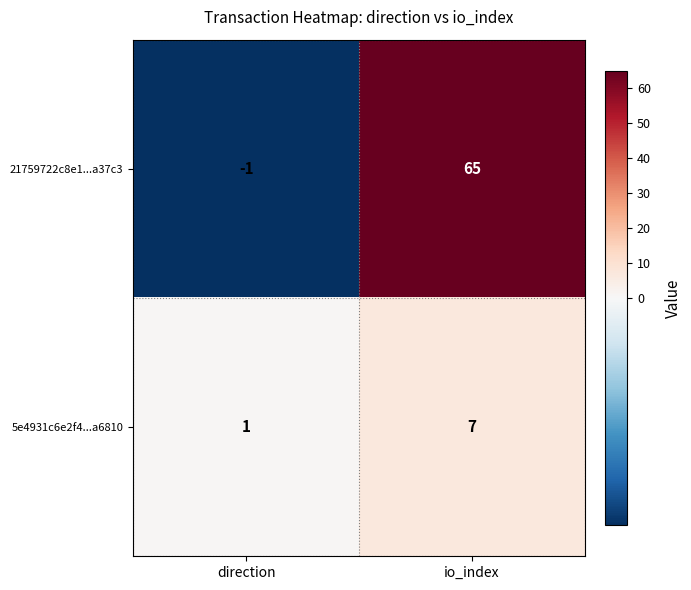

Which series changed the most between direction and io_index?

21759722c8e1...a37c3